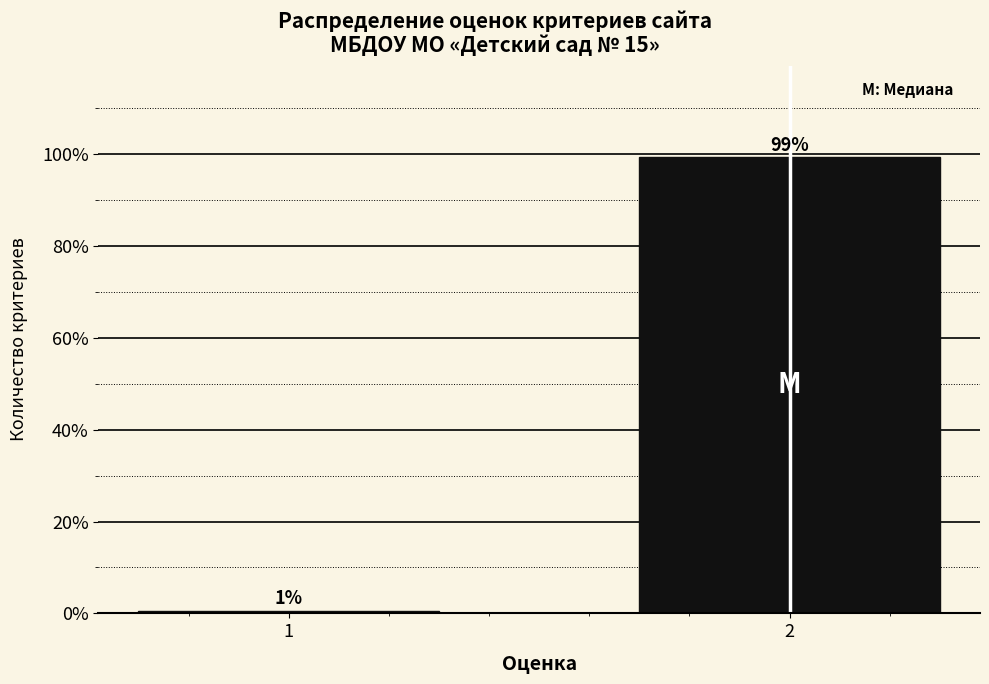

What is the average value?

50.0